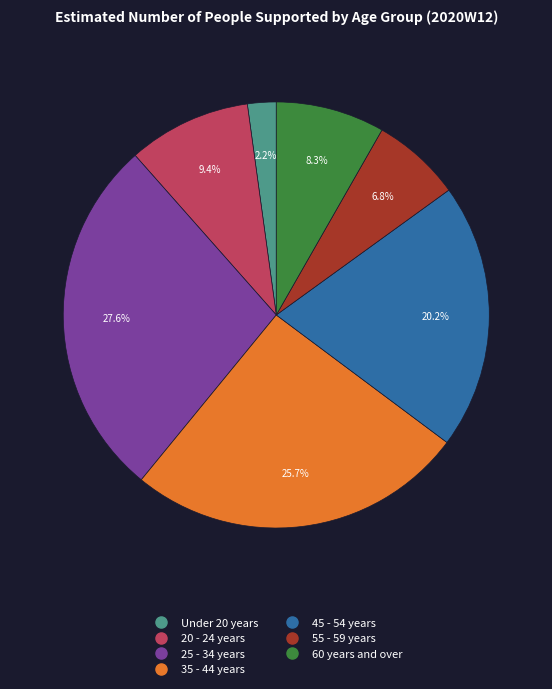

Is it true that 60 years and over is 8% of the pie?

True